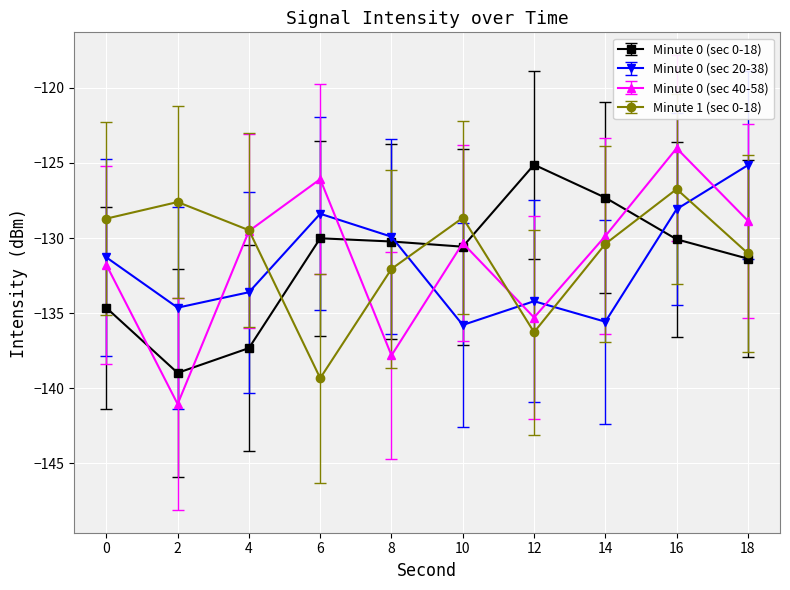

Which series has the largest range (max minus min)?

Minute 0 (sec 40-58)